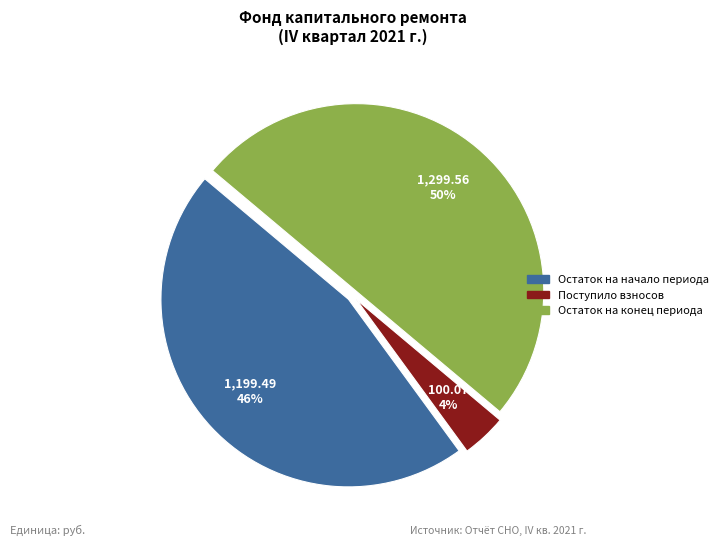

To the nearest percent, what is the difference between the largest and smallest slice percentages?

46%